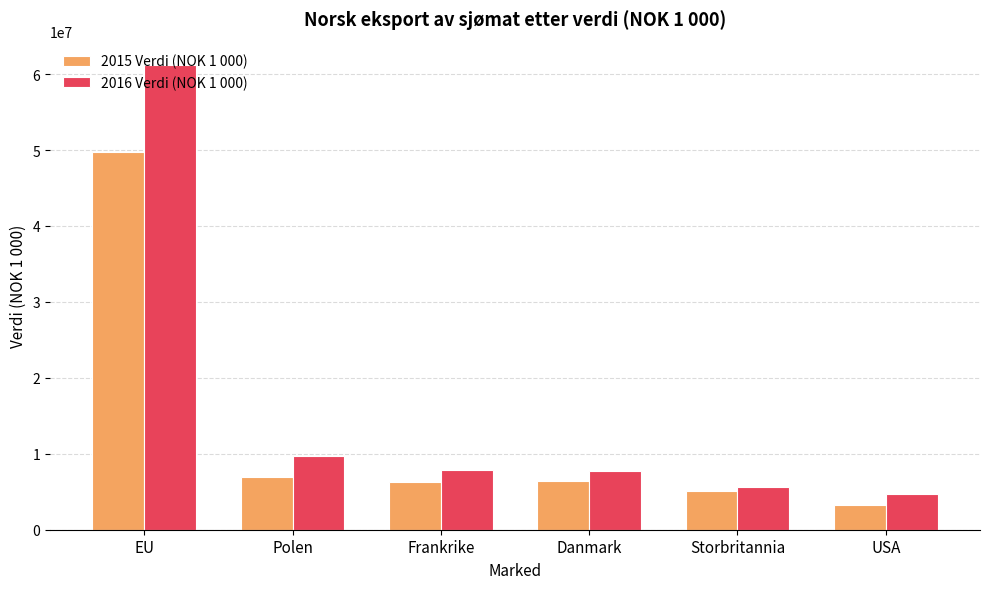

List the series in order of their overall mean, highest first.

2016 Verdi (NOK 1 000), 2015 Verdi (NOK 1 000)